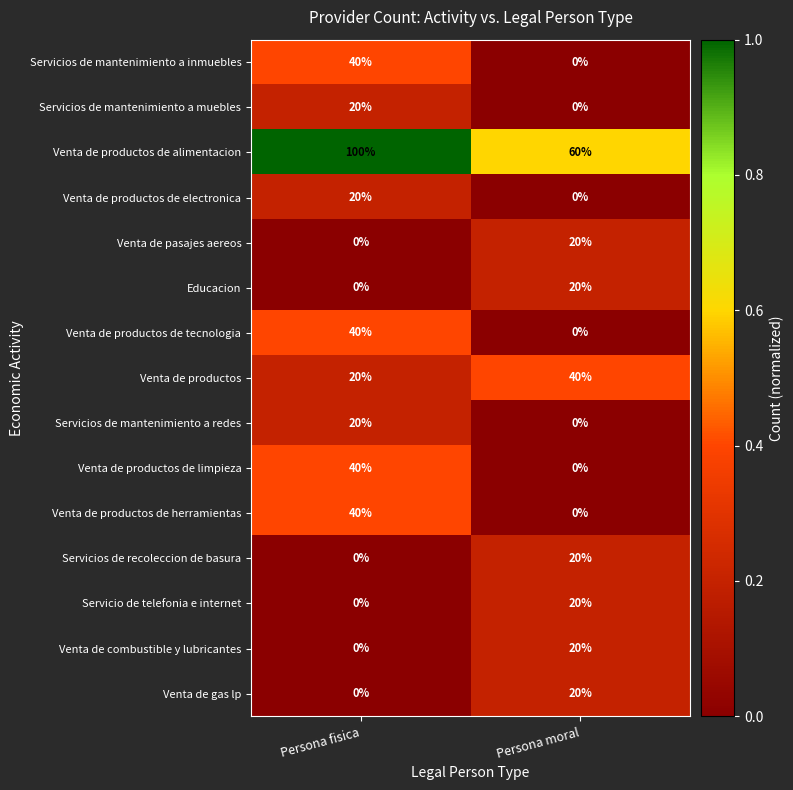

Which series has the largest total across all categories?

Venta de productos de alimentacion